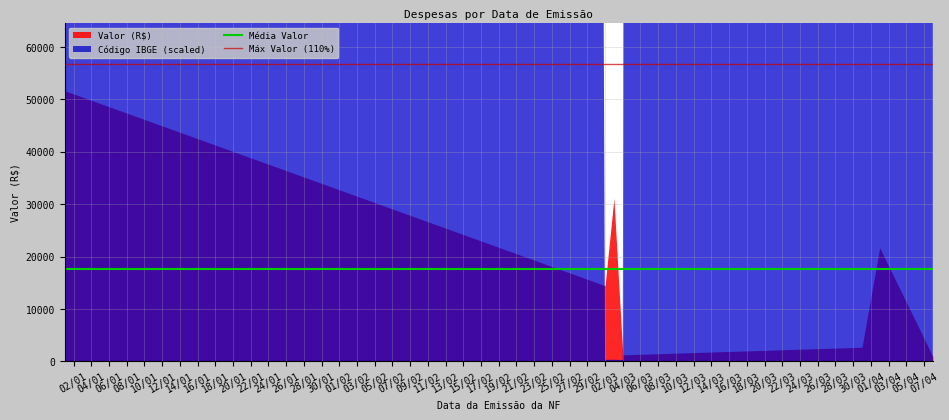

What is the highest value of the Média Valor series?

17690.0